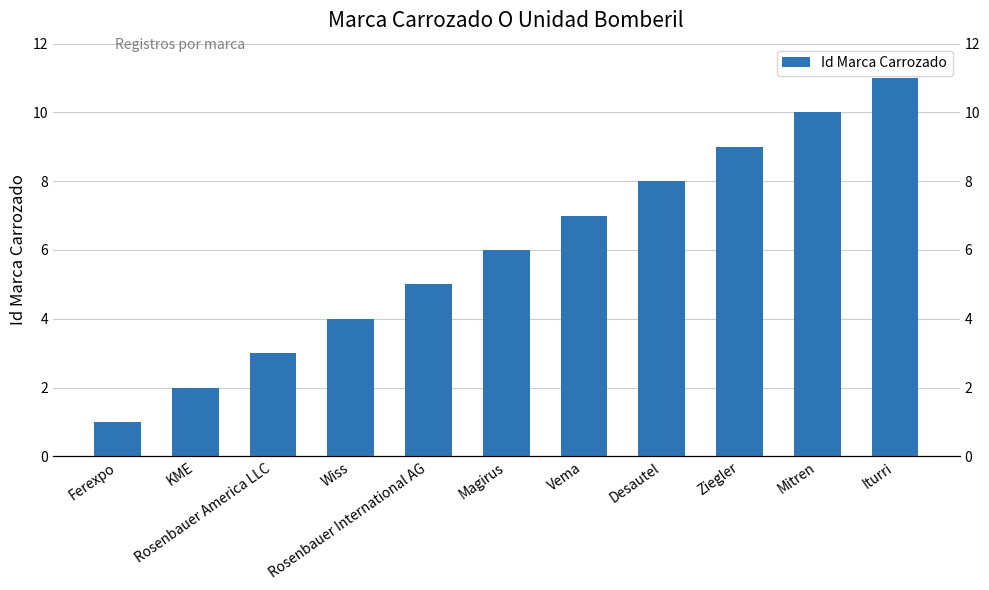

Rank the categories by value from lowest to highest.

Ferexpo, KME, Rosenbauer America LLC, Wiss, Rosenbauer International AG, Magirus, Vema, Desautel, Ziegler, Mitren, Iturri